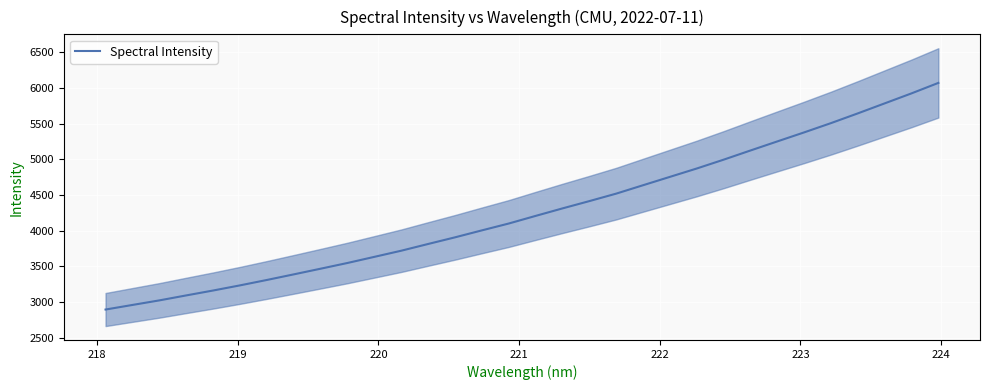

How many series are shown in this chart?

1